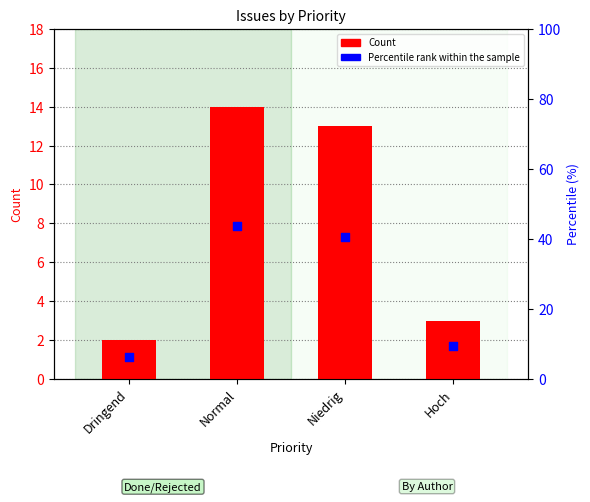

Is the value of Count at Dringend greater than the value of Percentile rank within the sample at Hoch?

No